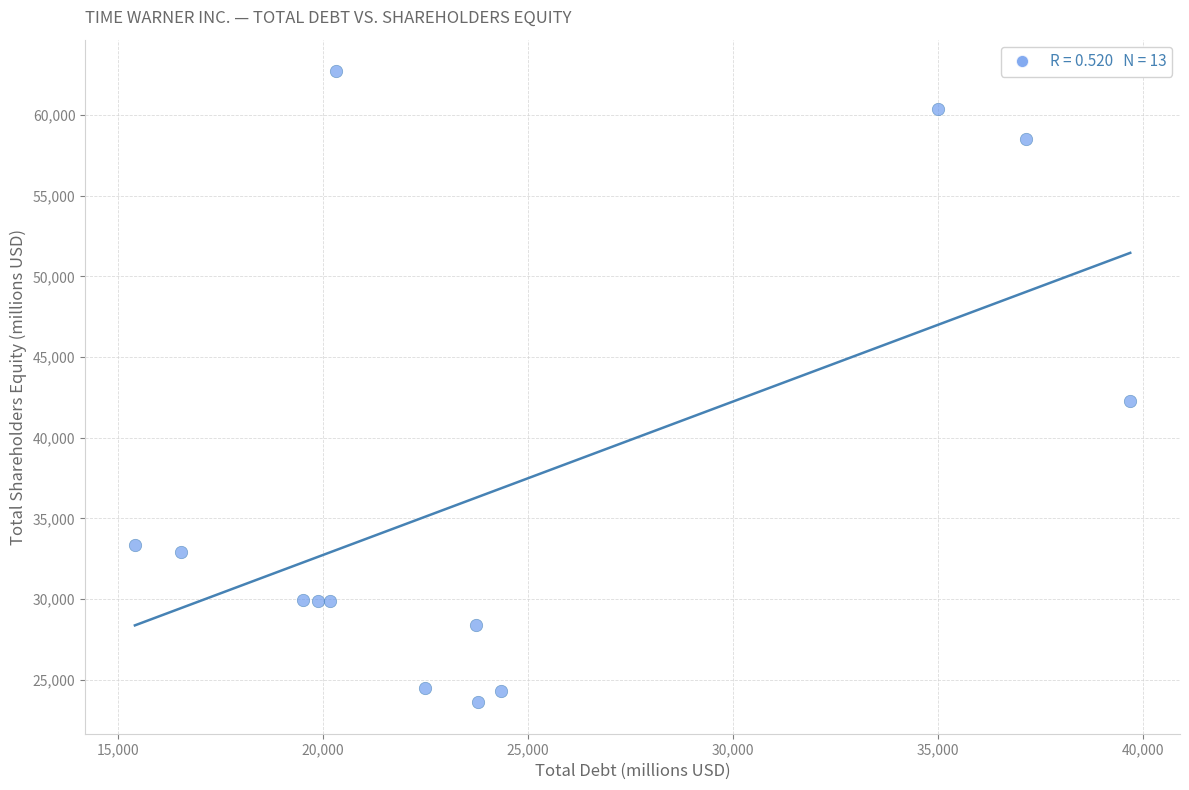

What Y value in the scatter plot is closest to 43167?

42288